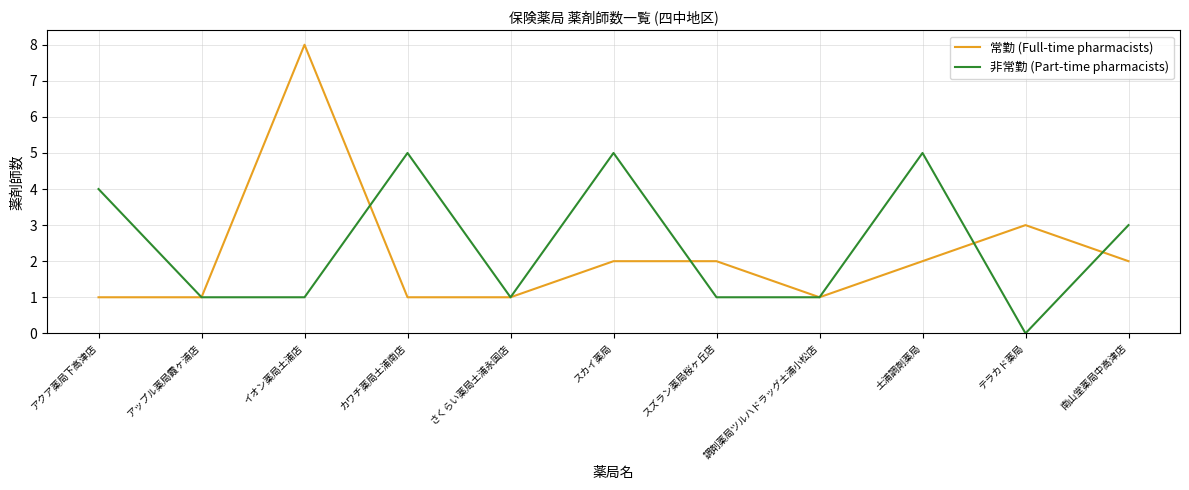

Which series ends up on top after the final intersection of 非常勤 (Part-time pharmacists) and 常勤 (Full-time pharmacists)?

非常勤 (Part-time pharmacists)